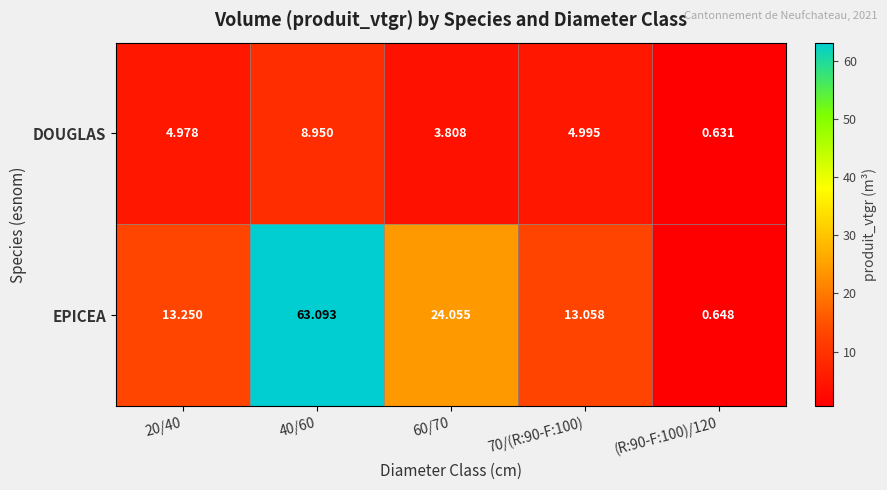

Is the value of DOUGLAS at 20/40 greater than the value of EPICEA at (R:90-F:100)/120?

Yes